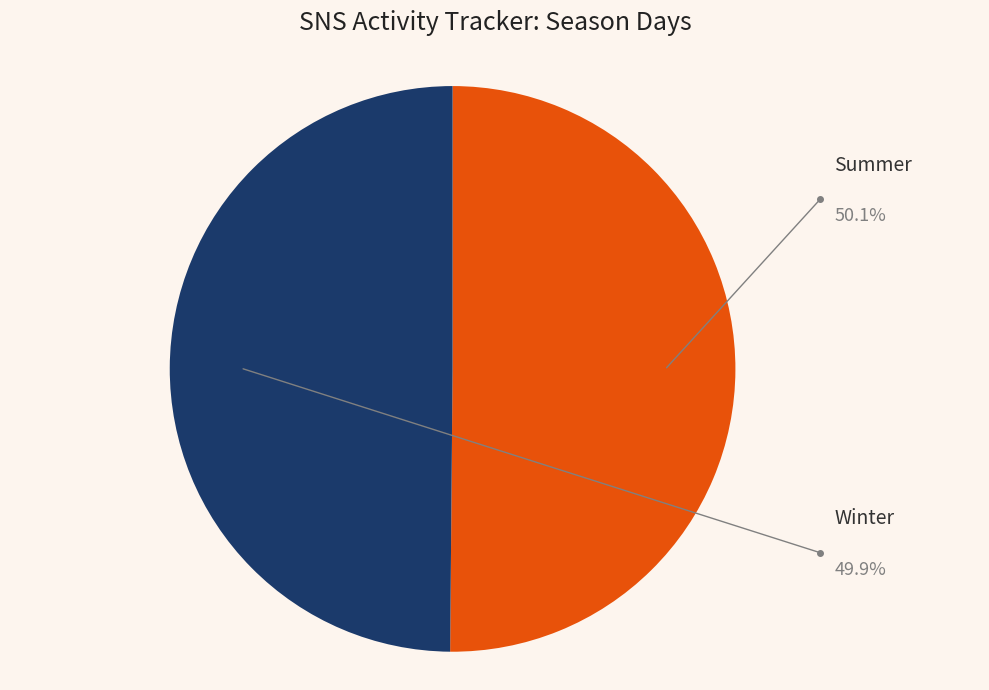

Approximately how many times larger is the value at Winter compared to Summer?

1.0